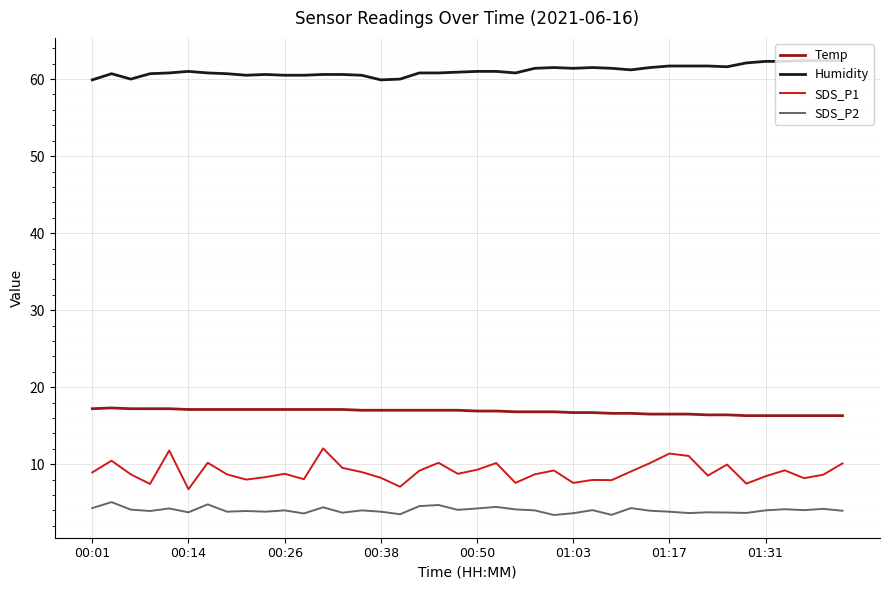

Which series has the widest spread of values?

SDS_P1